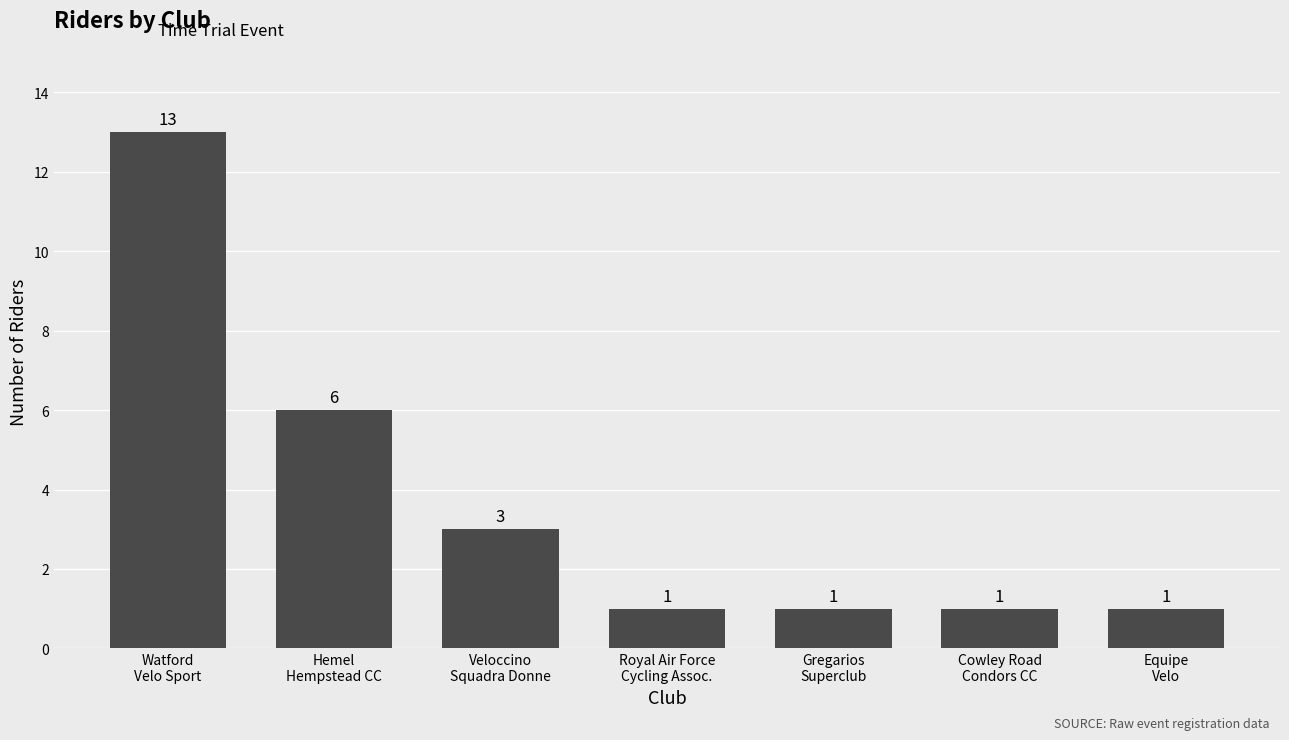

What is the minimum value shown in the chart?

1